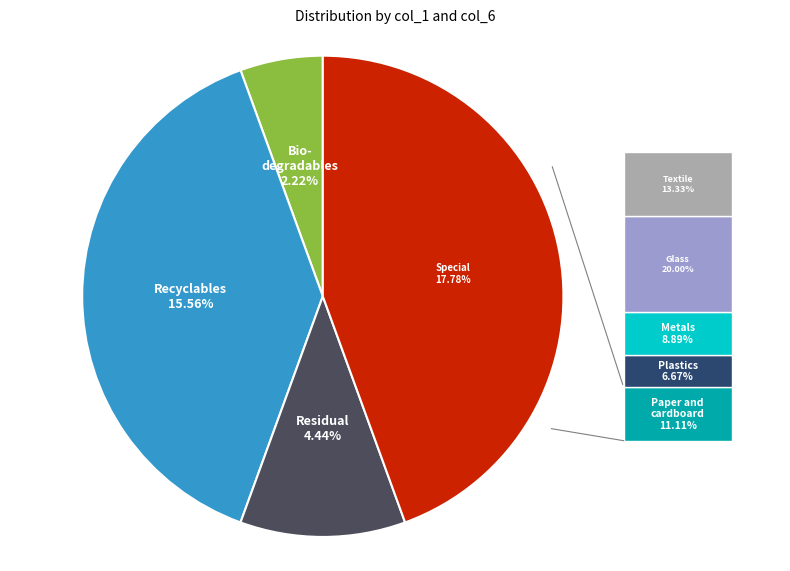

The 7 slice represents 10% of the pie. True or false?

False